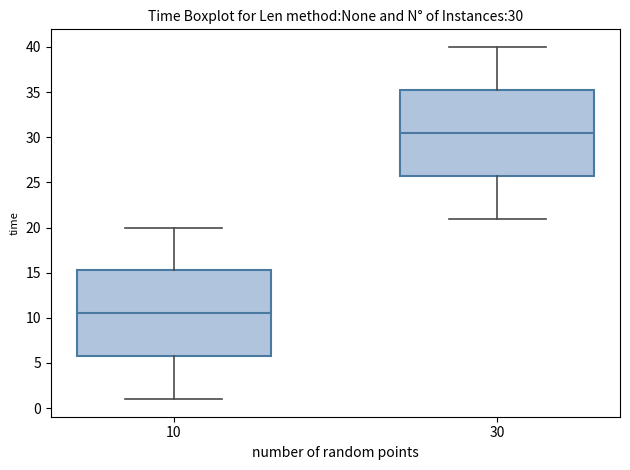

Which box has the lowest median line?

10